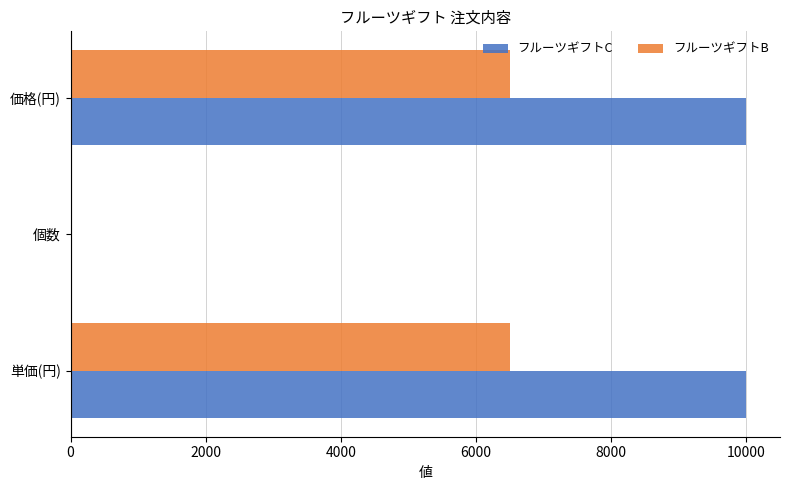

What is the maximum value for フルーツギフトC?

10000